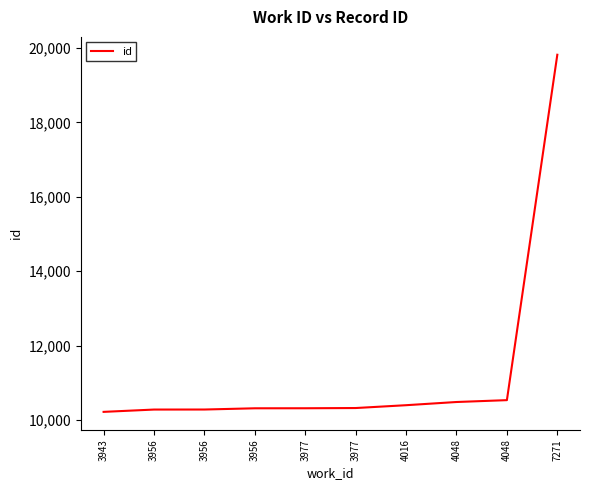

Where is the data nearest to the value 15020?

4048